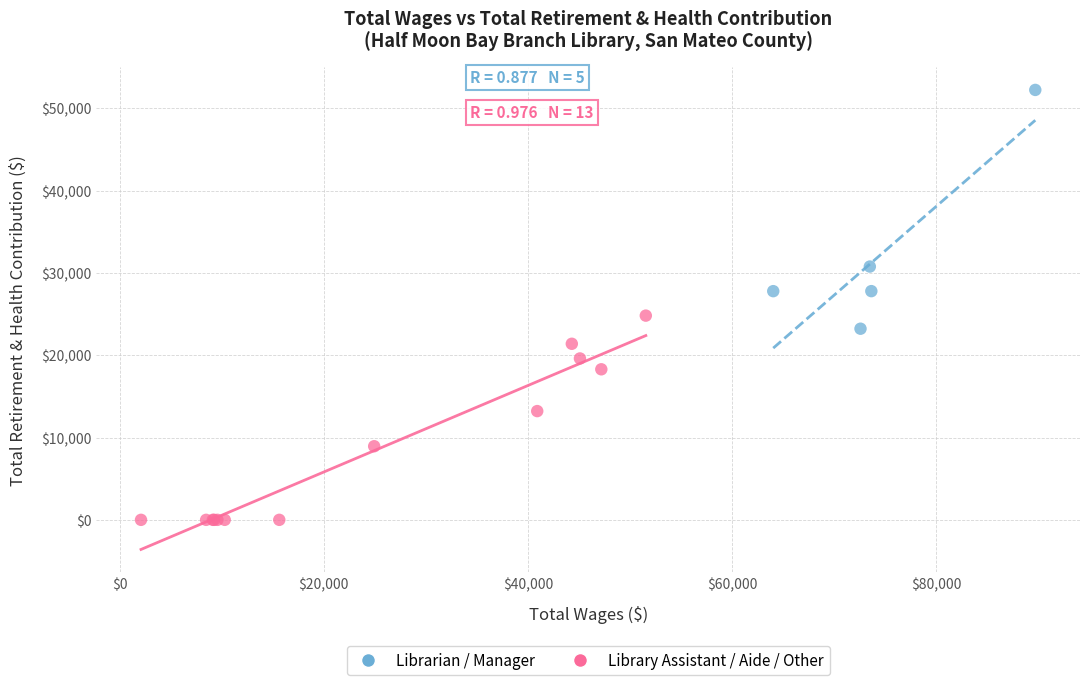

Which series contains the highest Y value?

Librarian / Manager